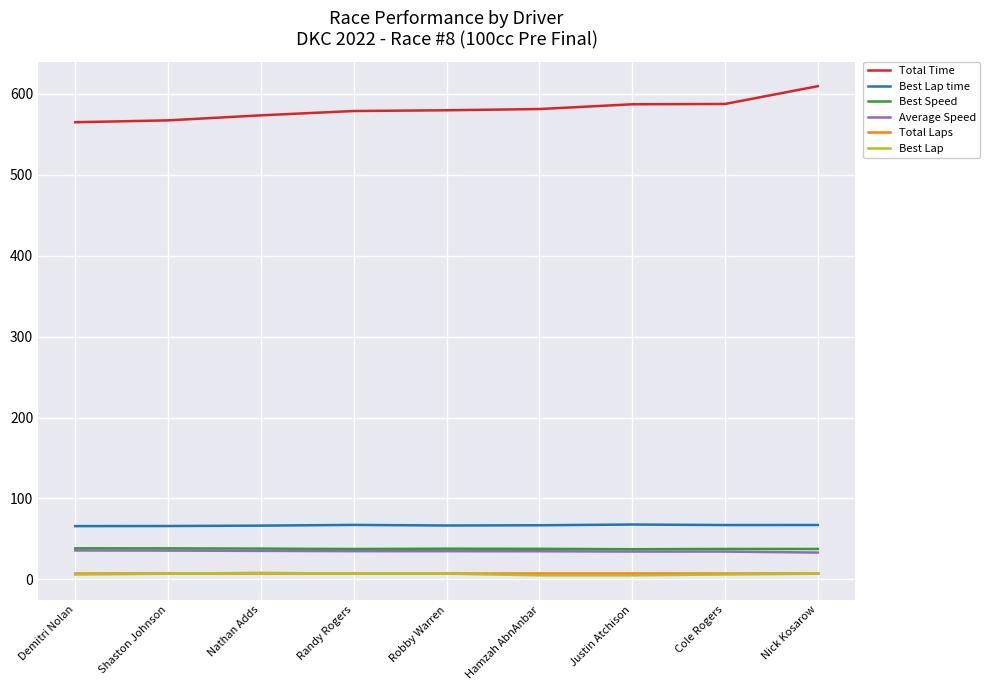

What is the maximum value for Total Time?

609.5